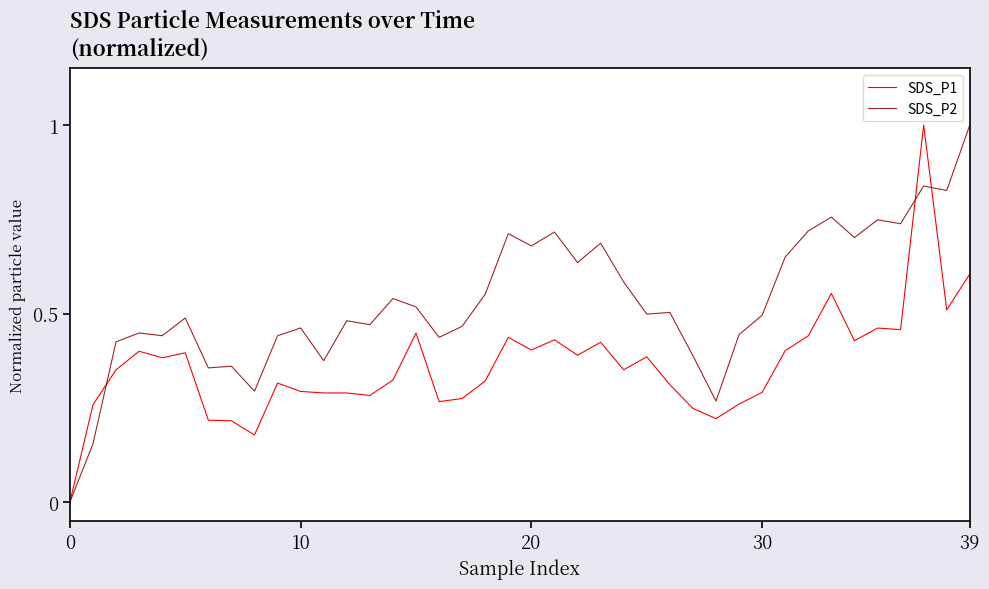

Rank the series by their average value, from highest to lowest.

SDS_P2, SDS_P1